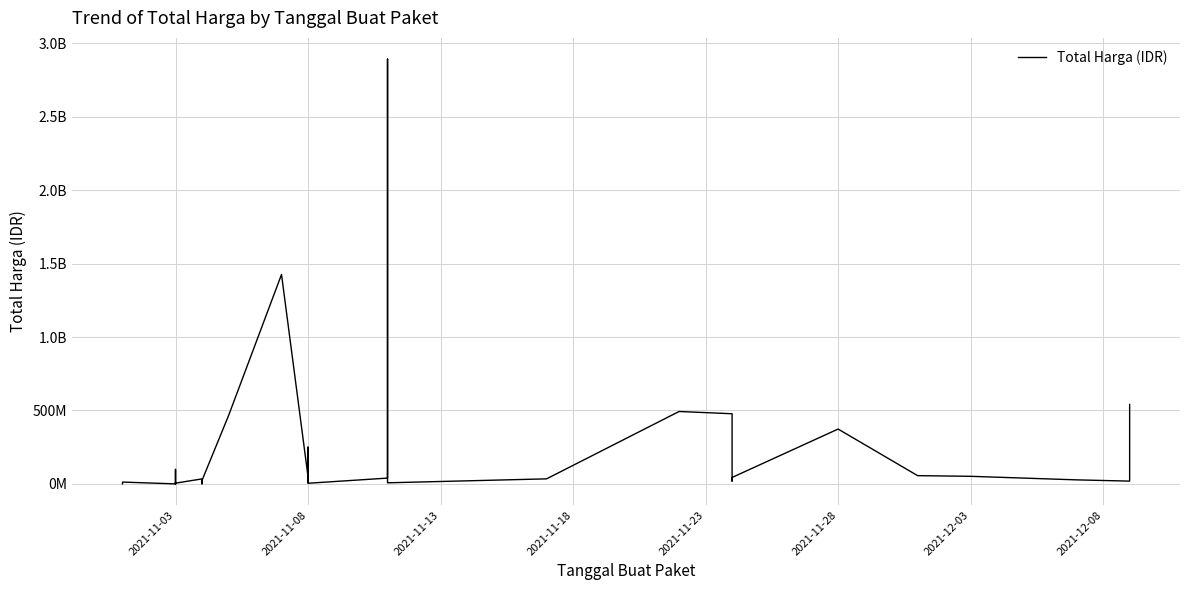

Is it true that the value at 34 is 115817960?

False